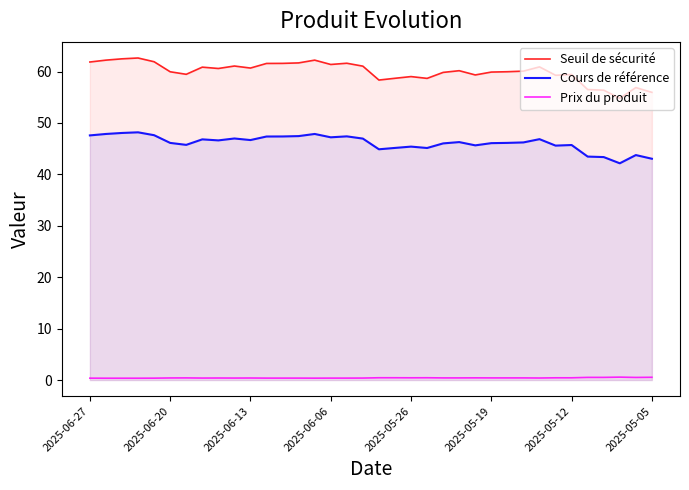

True or false: Prix du produit has a value of 0.4 at 2025-06-06.

True